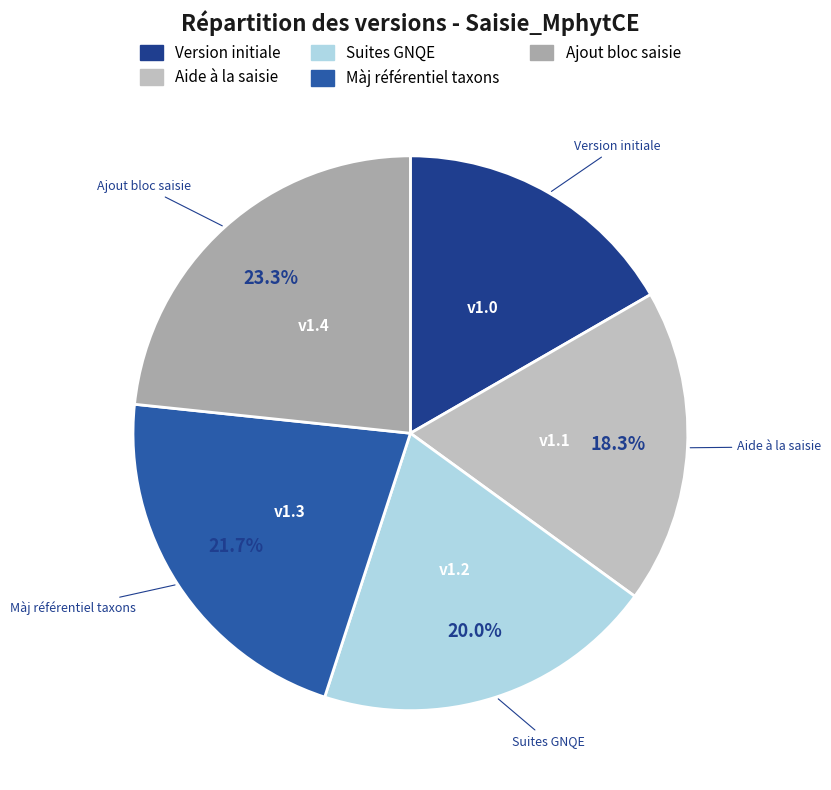

Which category has the smallest portion of the pie?

Version initiale